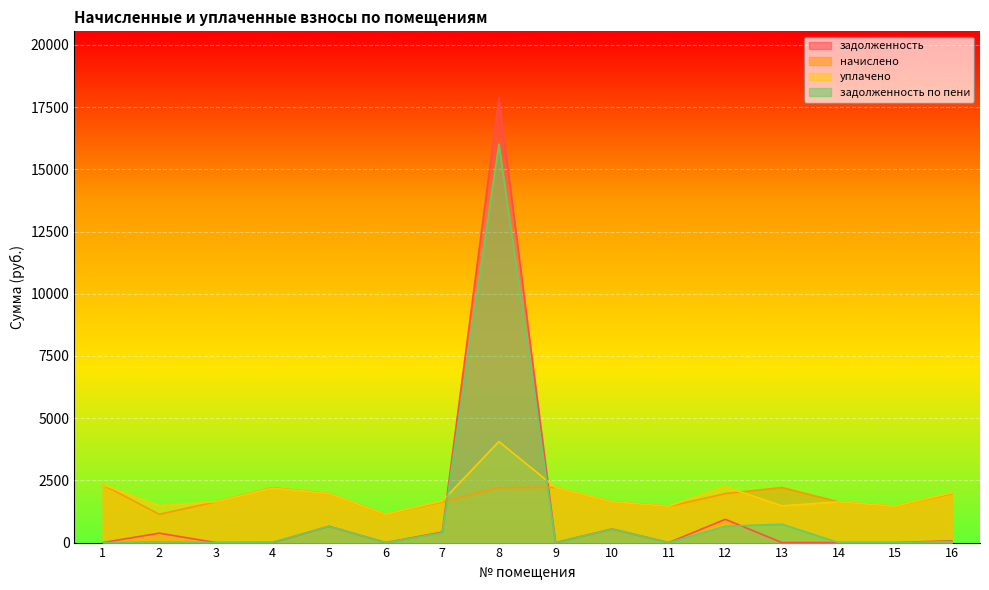

Which label corresponds to the largest value in the chart?

8